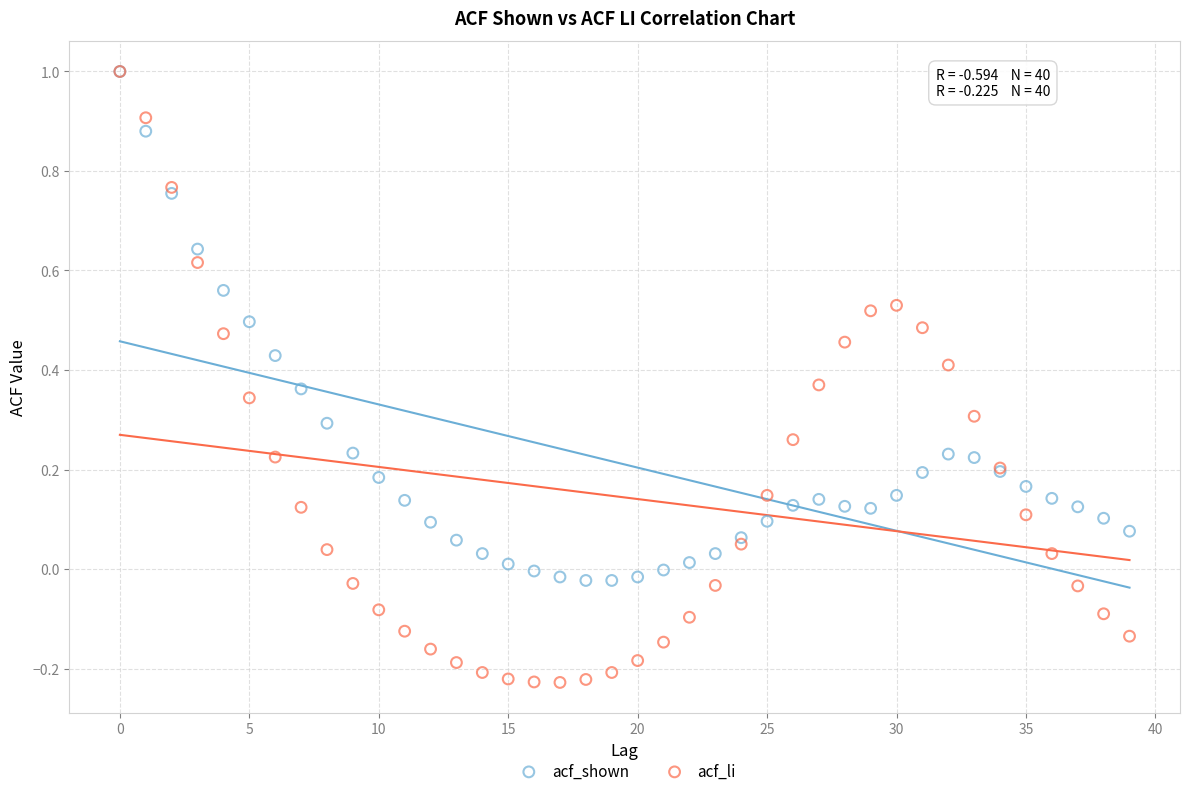

Which series has the largest Y range (max minus min)?

acf_li